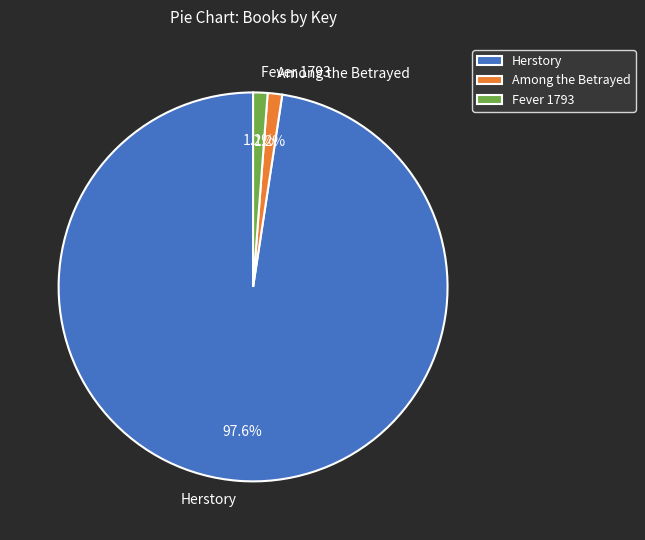

Which category has the biggest portion of the pie?

Herstory